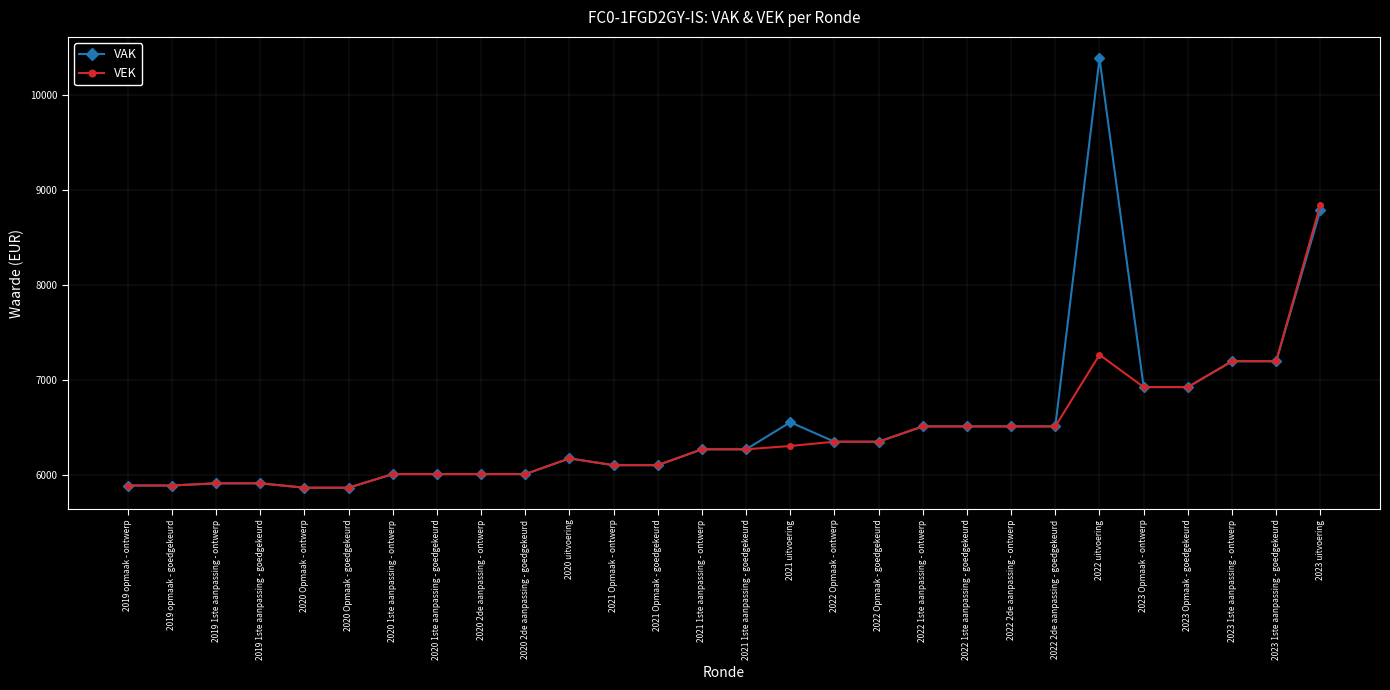

Reading right to left, extract all data points from this chart.

VAK: 2023 uitvoering=8790	2023 1ste aanpassing - goedgekeurd=7199	2023 1ste aanpassing - ontwerp=7199	2023 Opmaak - goedgekeurd=6927	2023 Opmaak - ontwerp=6927	2022 uitvoering=10387	2022 2de aanpassing - goedgekeurd=6513	2022 2de aanpassing - ontwerp=6513	2022 1ste aanpassing - goedgekeurd=6513	2022 1ste aanpassing - ontwerp=6513	2022 Opmaak - goedgekeurd=6352	2022 Opmaak - ontwerp=6352	2021 uitvoering=6557	2021 1ste aanpassing - goedgekeurd=6272	2021 1ste aanpassing - ontwerp=6272	2021 Opmaak - goedgekeurd=6105	2021 Opmaak - ontwerp=6105	2020 uitvoering=6176	2020 2de aanpassing - goedgekeurd=6011	2020 2de aanpassing - ontwerp=6011	2020 1ste aanpassing - goedgekeurd=6011	2020 1ste aanpassing - ontwerp=6011	2020 Opmaak - goedgekeurd=5868	2020 Opmaak - ontwerp=5868	2019 1ste aanpassing - goedgekeurd=5914	2019 1ste aanpassing - ontwerp=5914	2019 opmaak - goedgekeurd=5891	2019 opmaak - ontwerp=5891
VEK: 2023 uitvoering=8848	2023 1ste aanpassing - goedgekeurd=7199	2023 1ste aanpassing - ontwerp=7199	2023 Opmaak - goedgekeurd=6927	2023 Opmaak - ontwerp=6927	2022 uitvoering=7267	2022 2de aanpassing - goedgekeurd=6513	2022 2de aanpassing - ontwerp=6513	2022 1ste aanpassing - goedgekeurd=6513	2022 1ste aanpassing - ontwerp=6513	2022 Opmaak - goedgekeurd=6352	2022 Opmaak - ontwerp=6352	2021 uitvoering=6307	2021 1ste aanpassing - goedgekeurd=6272	2021 1ste aanpassing - ontwerp=6272	2021 Opmaak - goedgekeurd=6105	2021 Opmaak - ontwerp=6105	2020 uitvoering=6176	2020 2de aanpassing - goedgekeurd=6011	2020 2de aanpassing - ontwerp=6011	2020 1ste aanpassing - goedgekeurd=6011	2020 1ste aanpassing - ontwerp=6011	2020 Opmaak - goedgekeurd=5868	2020 Opmaak - ontwerp=5868	2019 1ste aanpassing - goedgekeurd=5914	2019 1ste aanpassing - ontwerp=5914	2019 opmaak - goedgekeurd=5891	2019 opmaak - ontwerp=5891